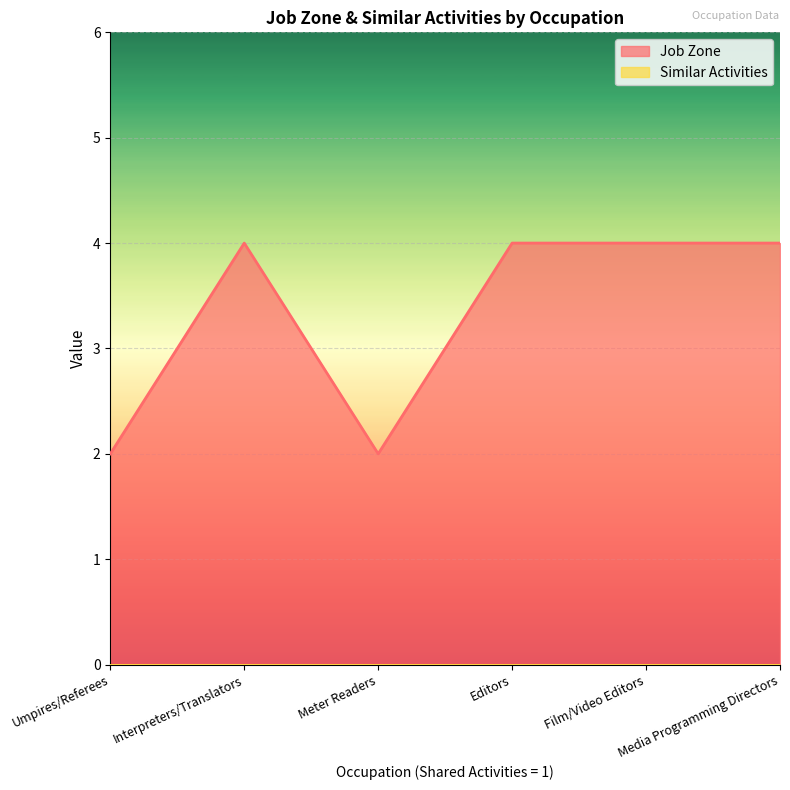

Which series has the largest total across all categories?

Job Zone